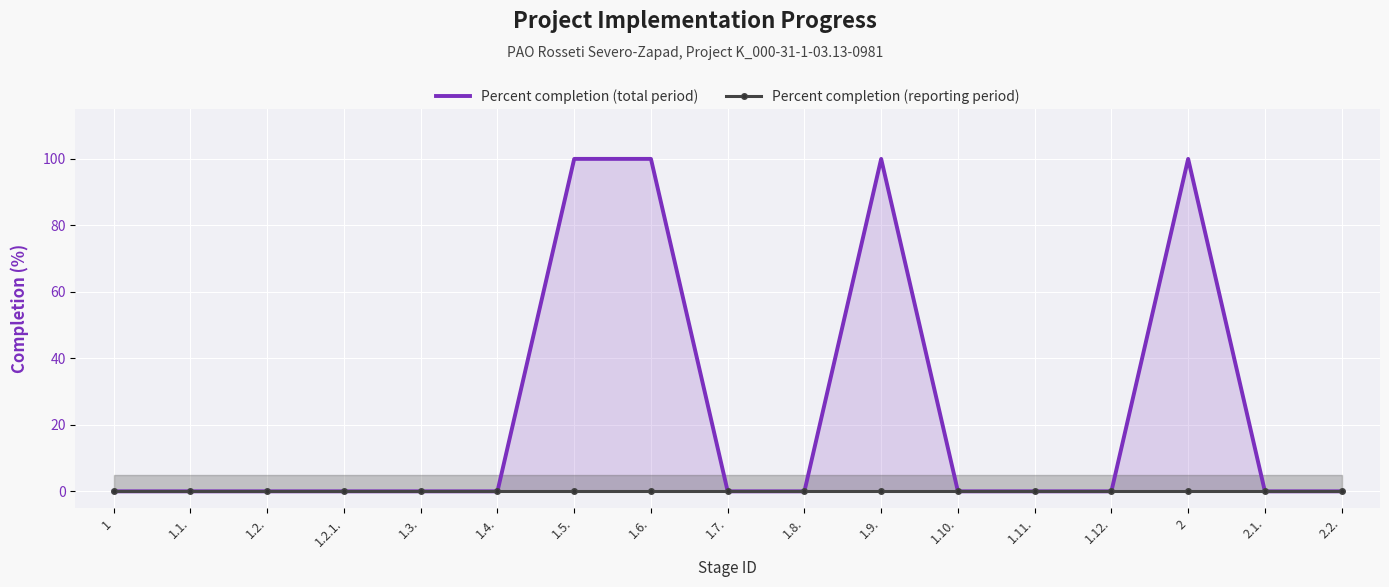

Rank the series by their average value, from lowest to highest.

Percent completion (reporting period), Percent completion (total period)